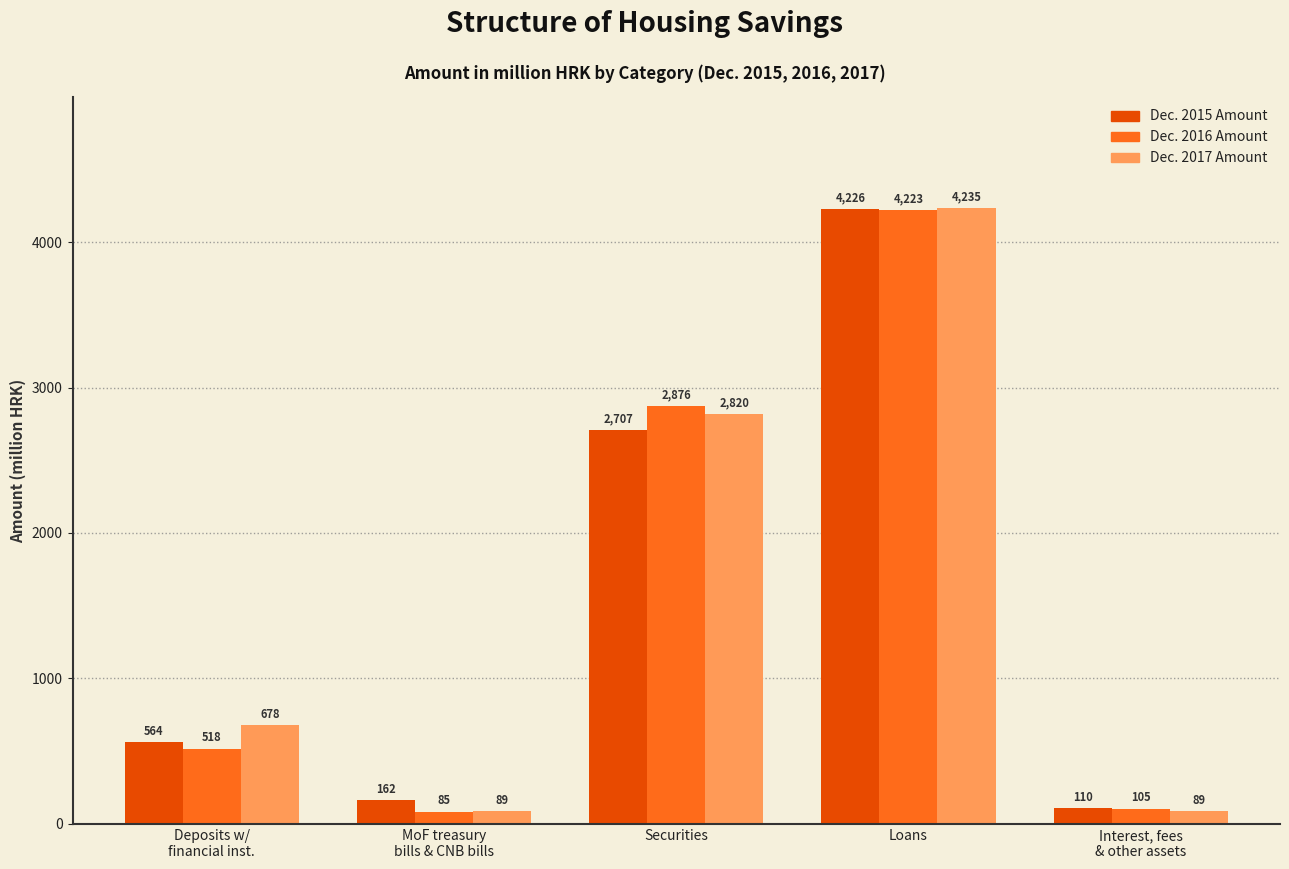

How many bars are there in each group?

3